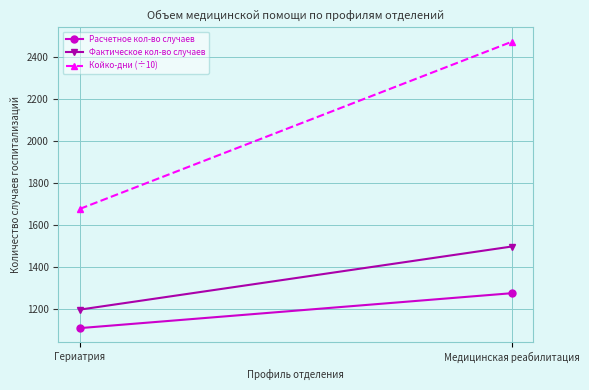

At how many categories does at least one series exceed 1918?

1